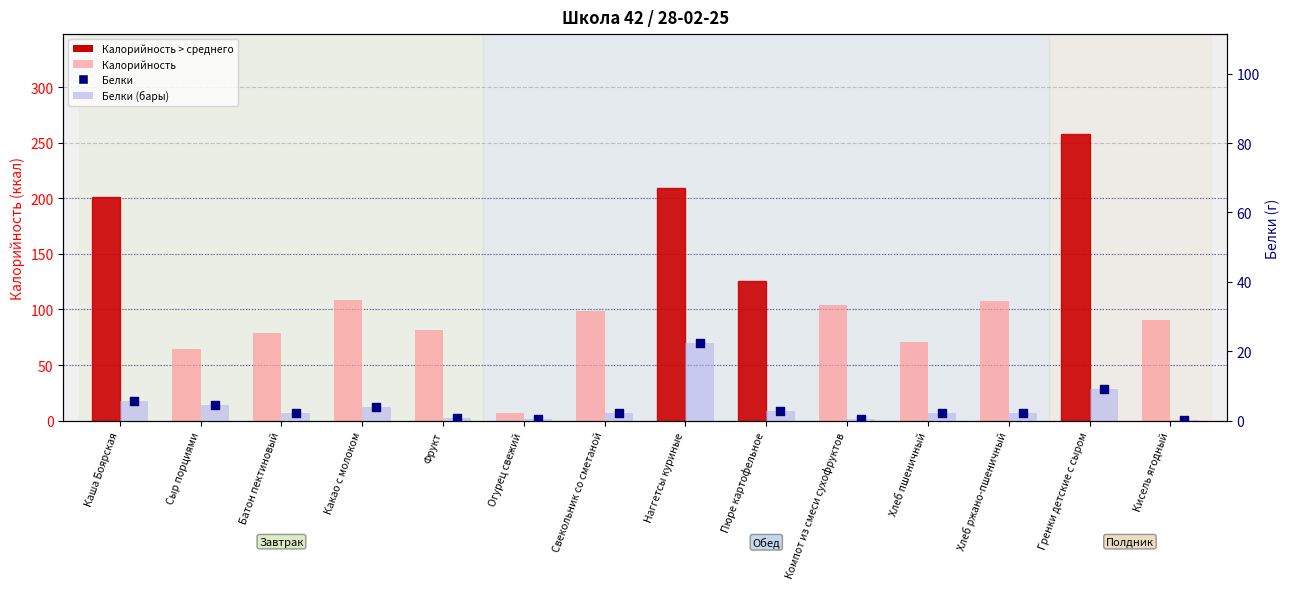

Which series has the largest total across all categories?

Калорийность